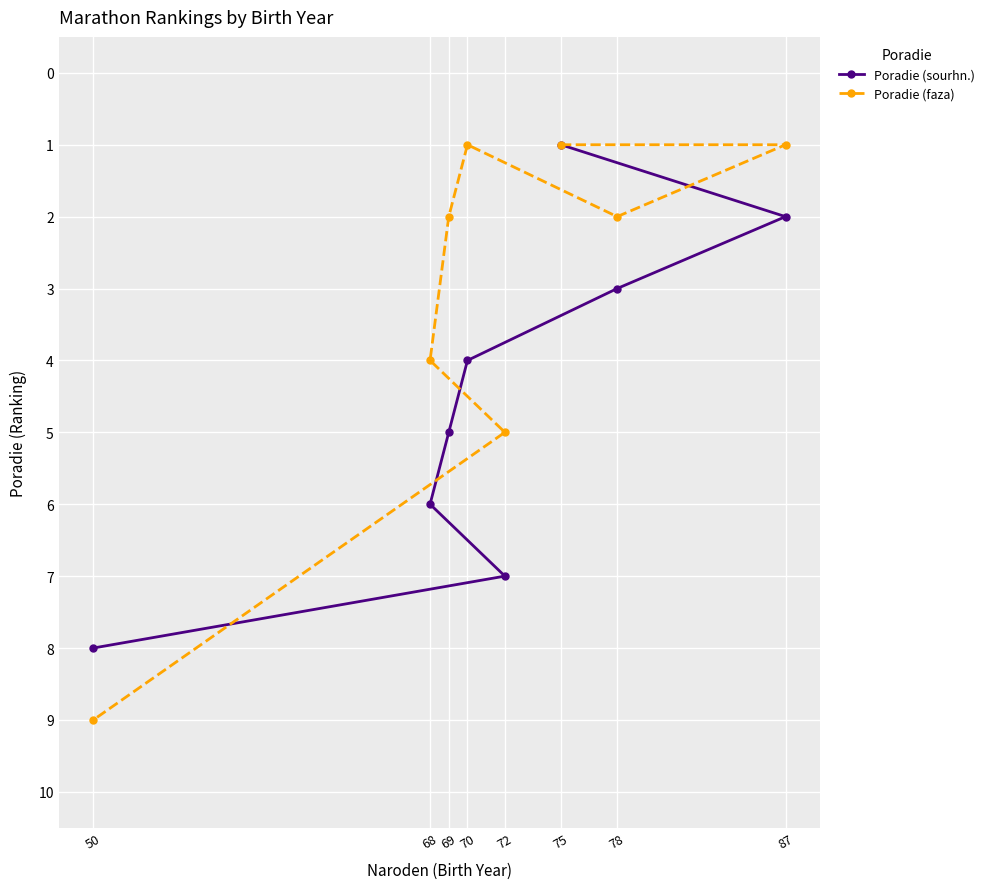

What is the maximum value for Poradie (faza)?

9